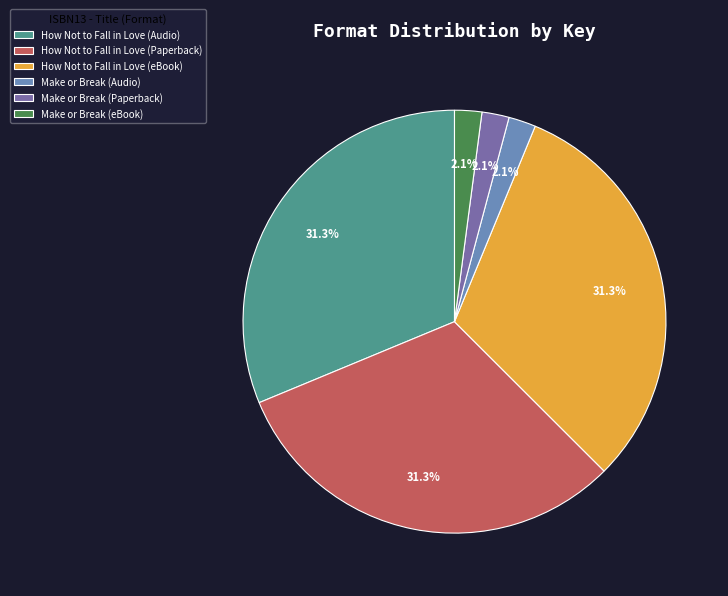

Do How Not to Fall in Love (Audio) and How Not to Fall in Love (Paperback) together represent more than half of the pie?

Yes